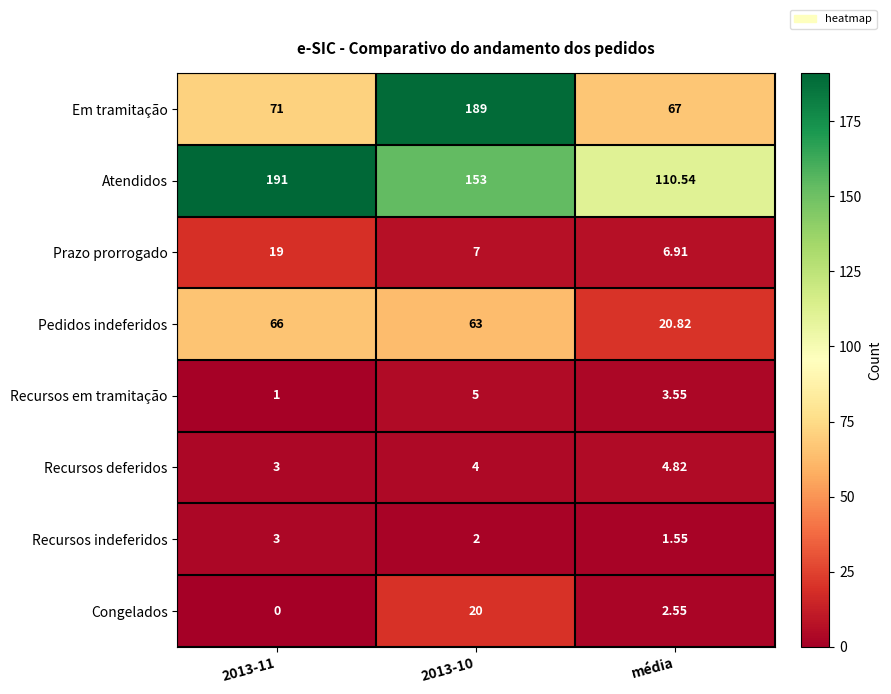

Rank the series at média from lowest to highest value.

Recursos indeferidos, Congelados, Recursos em tramitação, Recursos deferidos, Prazo prorrogado, Pedidos indeferidos, Em tramitação, Atendidos